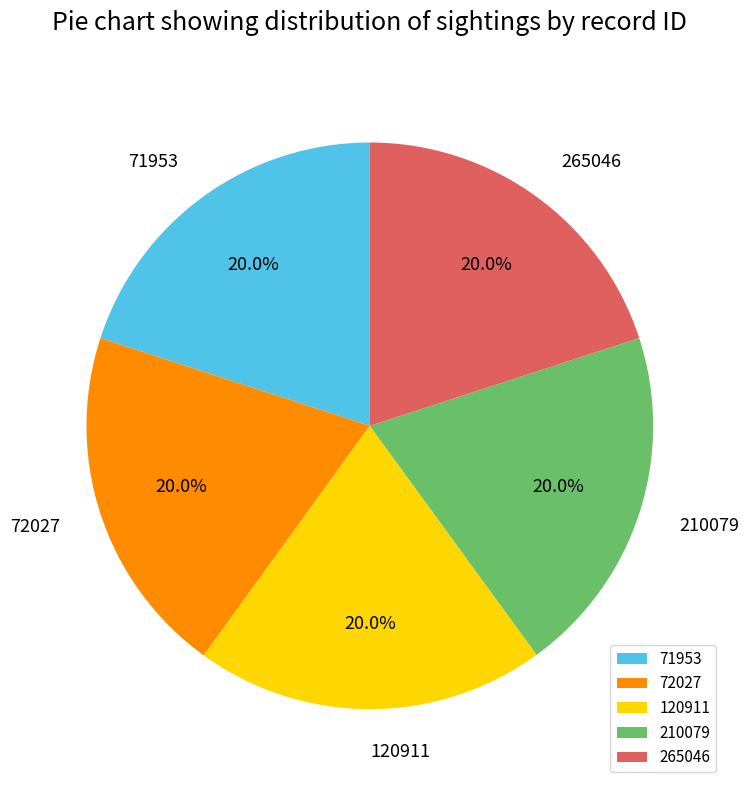

True or false: 265046 accounts for 14% of the total.

False